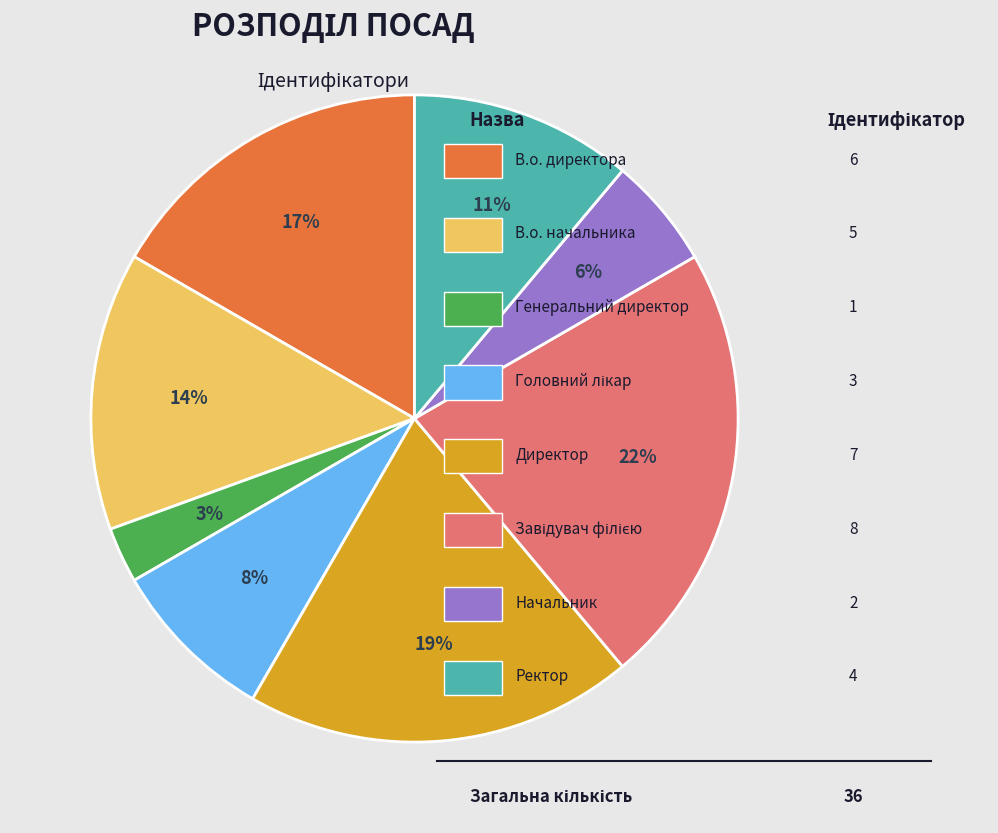

Does any single category account for the majority?

No